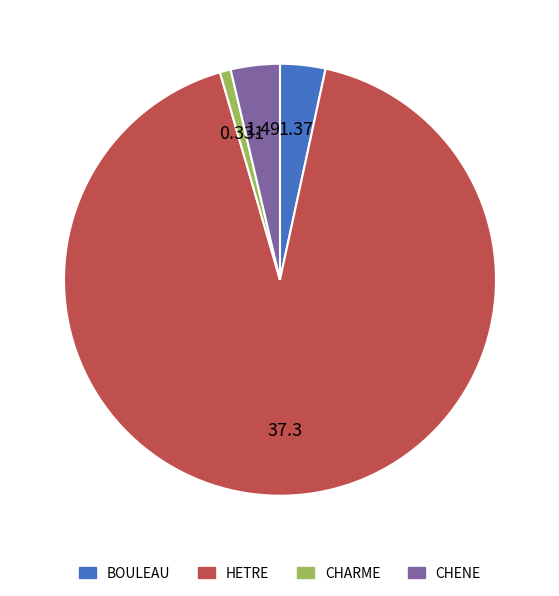

Which category has the smallest portion of the pie?

CHARME